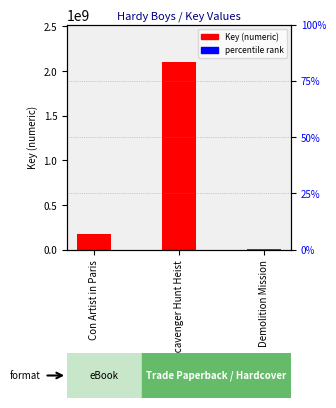

Count the number of data series in this chart.

1